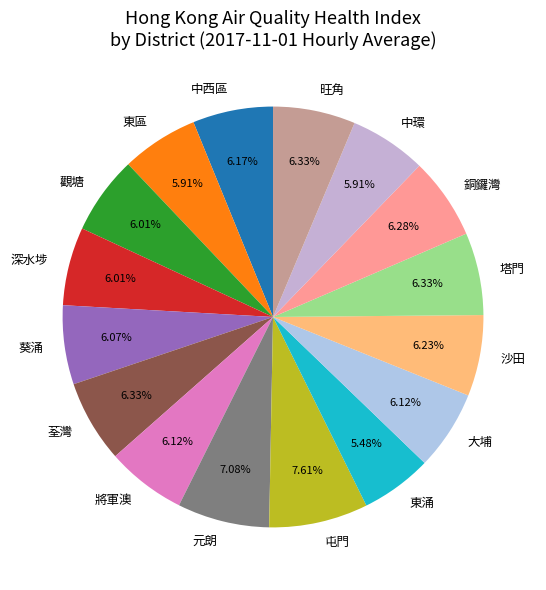

To the nearest percent, what is the average slice percentage?

6%